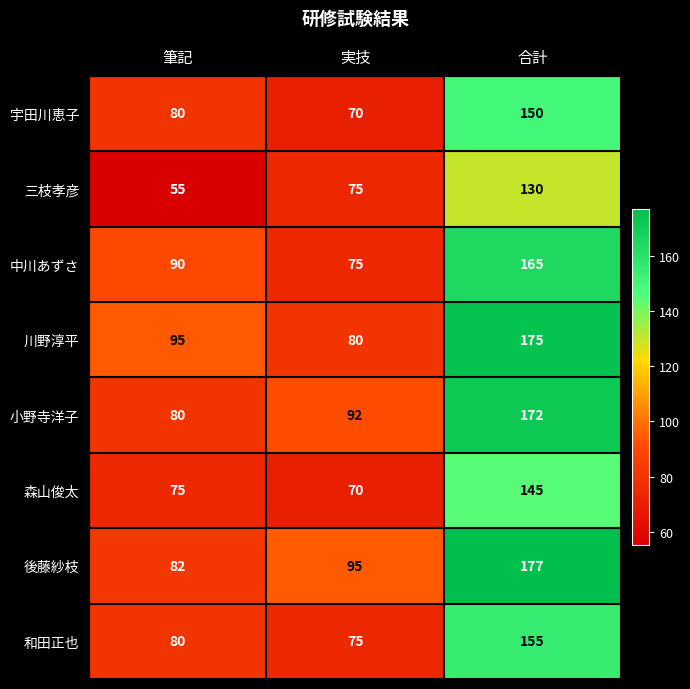

How many series are shown in this chart?

8